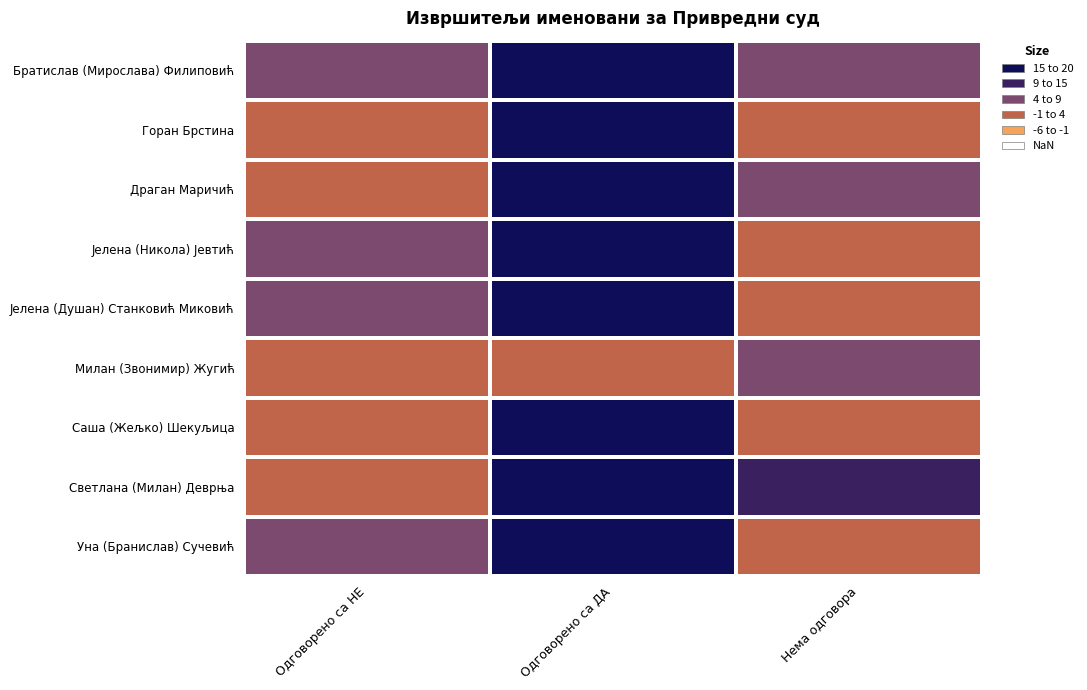

How many categories are shown in the chart?

3